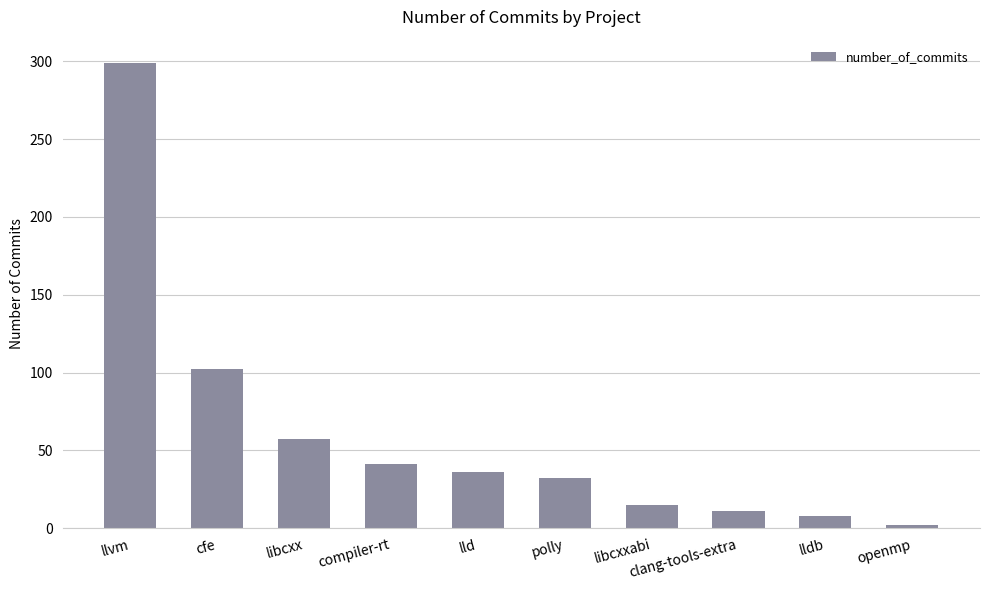

How many data points does each series have?

10